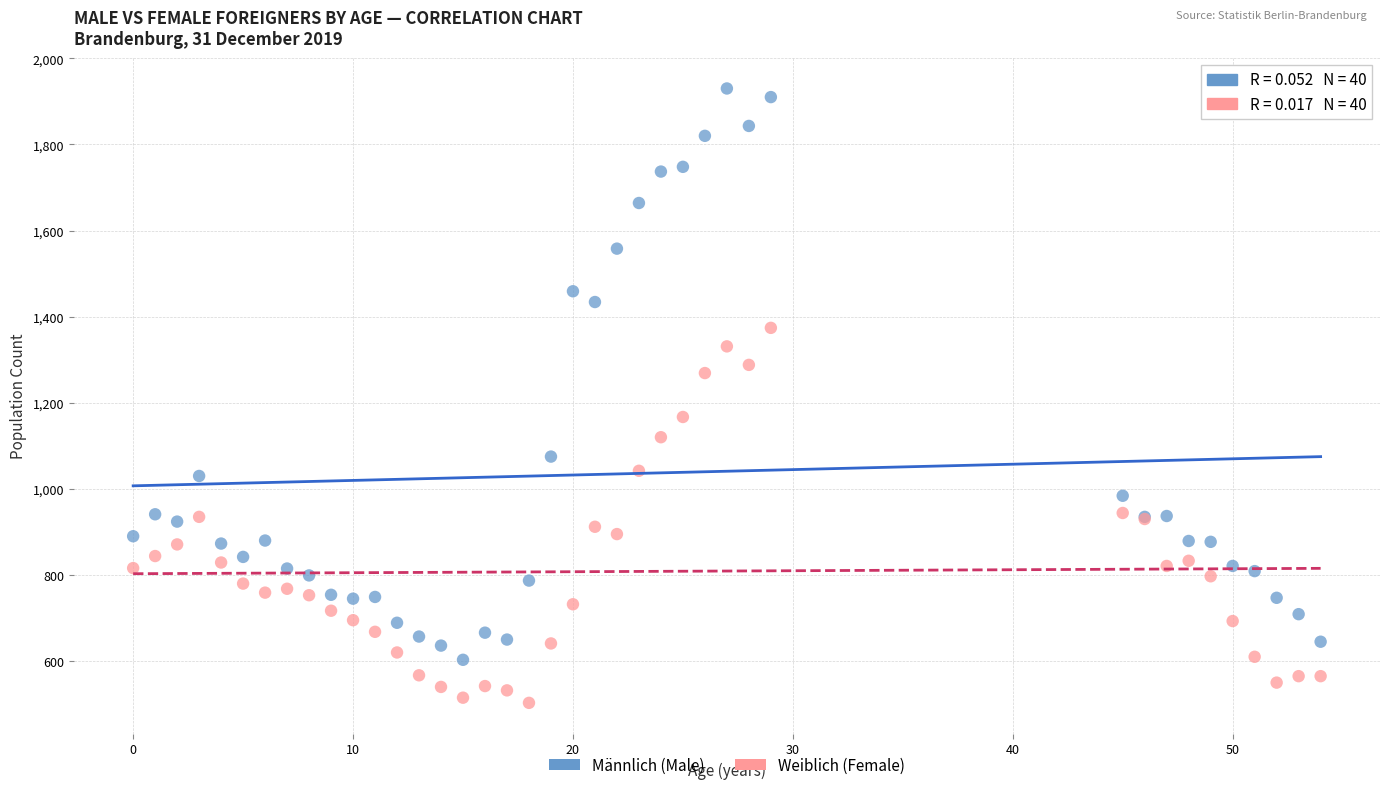

Which series reaches the maximum Y coordinate?

Männlich (Male)